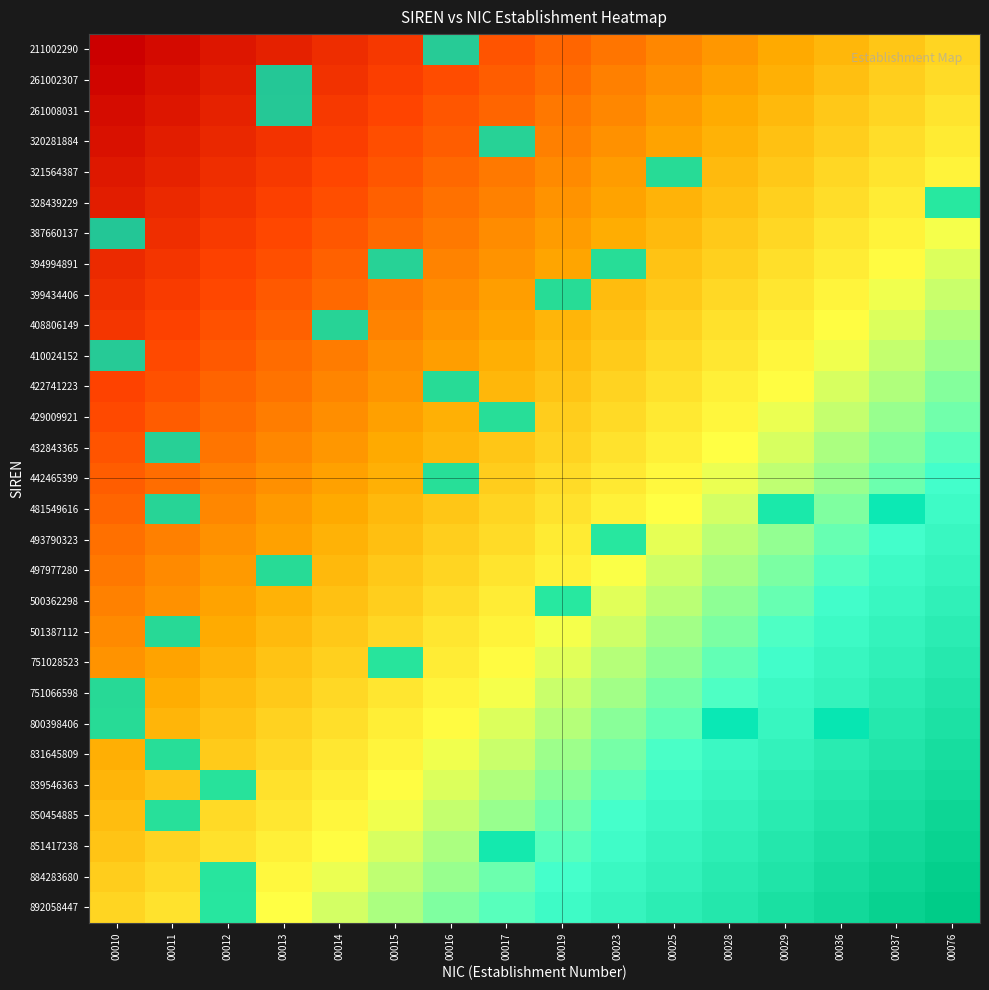

Rank the series at 00025 from lowest to highest value.

211002290, 261002307, 261008031, 320281884, 328439229, 387660137, 394994891, 399434406, 408806149, 410024152, 422741223, 429009921, 432843365, 442465399, 481549616, 493790323, 497977280, 500362298, 501387112, 751028523, 751066598, 800398406, 831645809, 839546363, 850454885, 851417238, 884283680, 892058447, 321564387